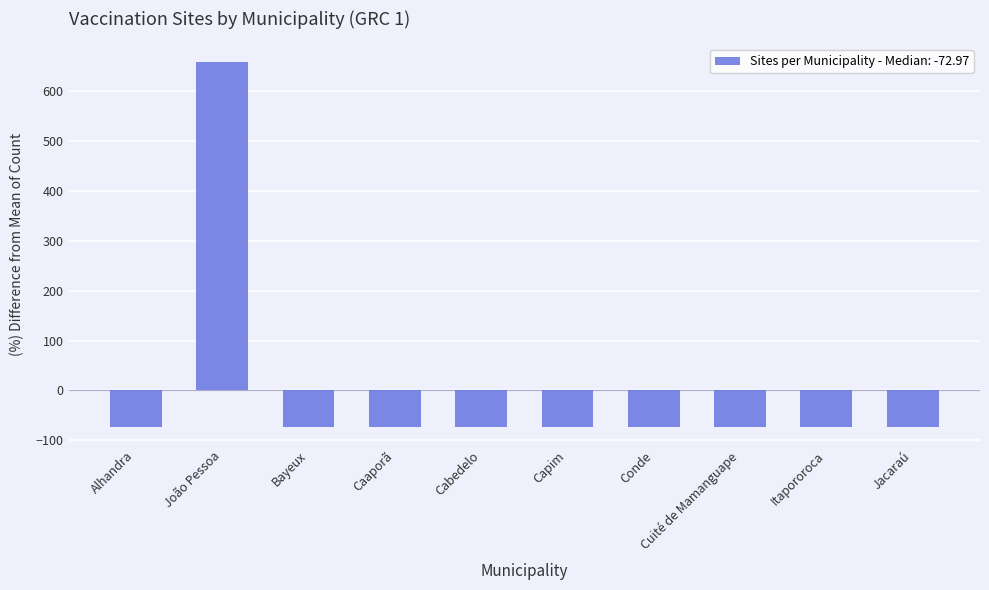

What is the label of the 8th bar from the right?

Bayeux